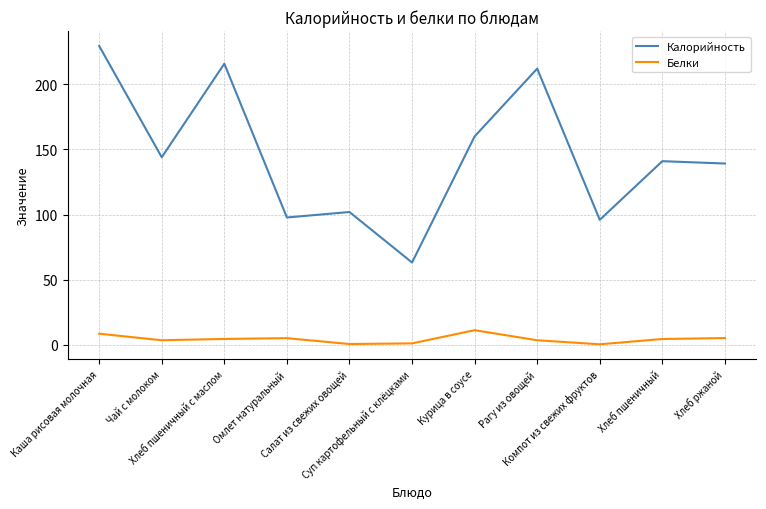

What is the difference between the Белки values at Салат из свежих овощей and Суп картофельный с клёцками?

0.5